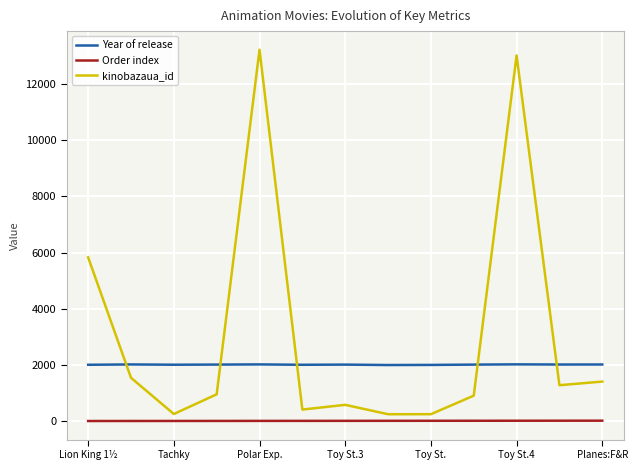

True or false: Year of release and Order index cross at least once.

False